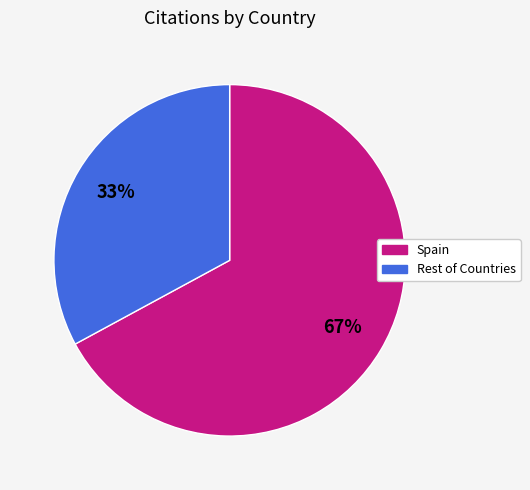

Is there any slice that represents more than half of the pie?

Yes